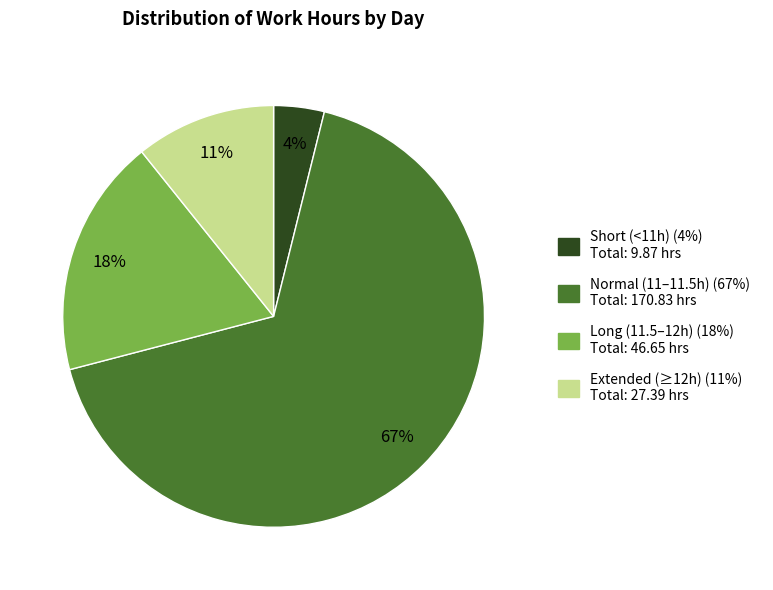

To the nearest percent, what is the combined percentage of Extended (≥12h) (11%) Total: 27.39 hrs and Normal (11–11.5h) (67%) Total: 170.83 hrs?

78%